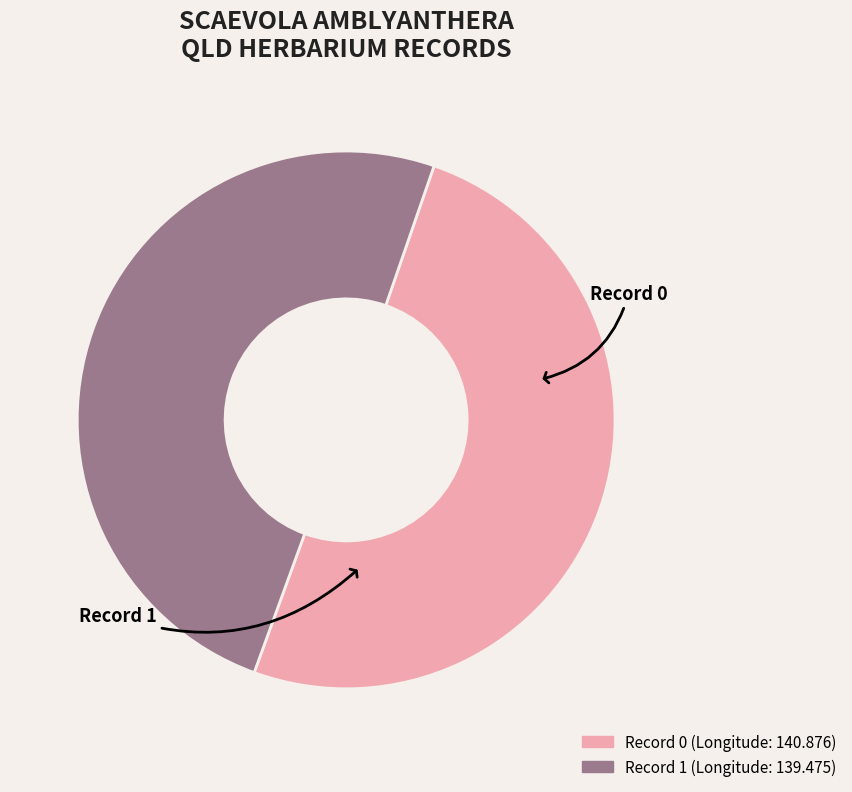

How many slices are in this pie chart?

2